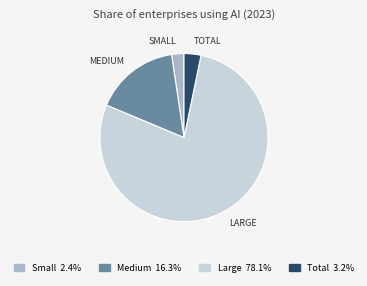

How many segments does this pie chart have?

4